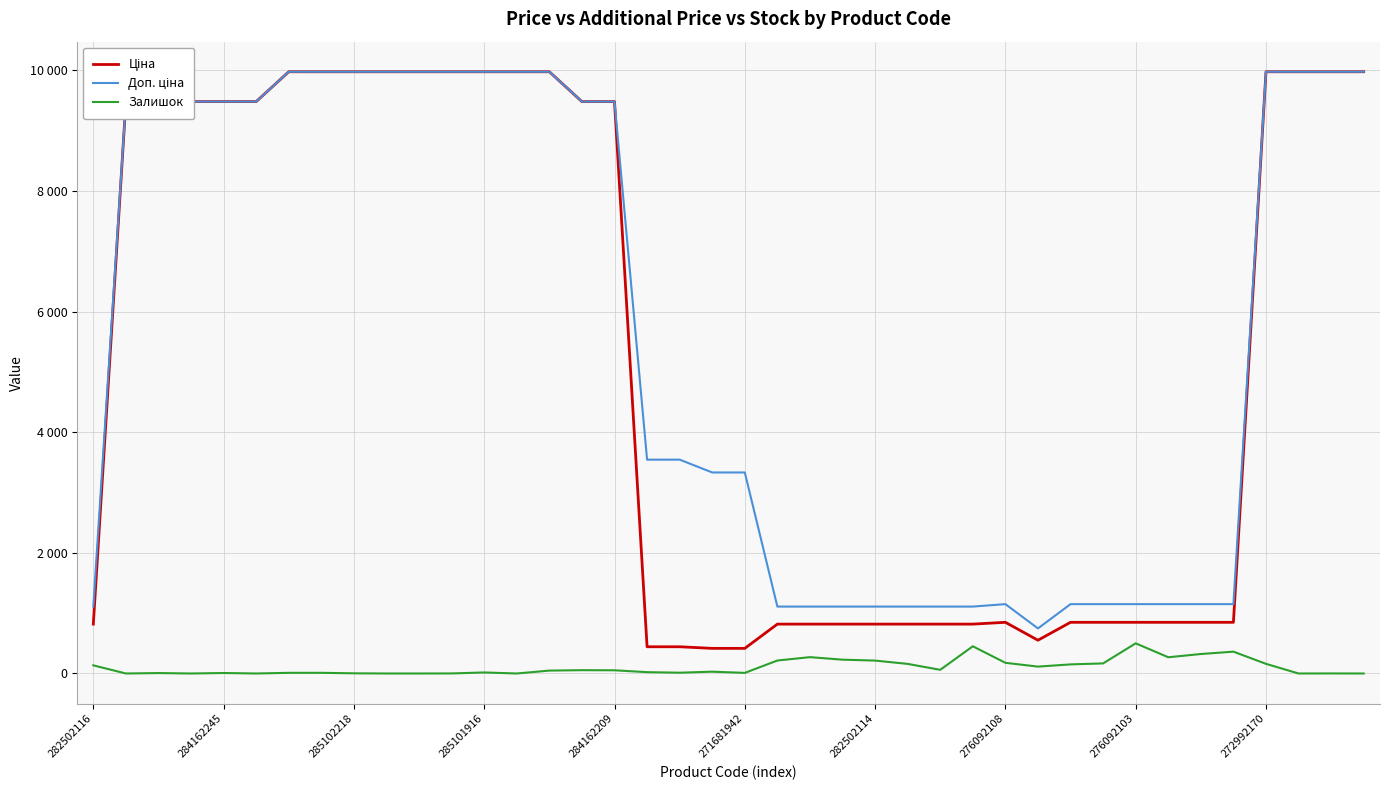

Reading left to right, extract all data points from this chart.

Ціна: 818.5	9480.1	9975.0	9480.1	9480.1	9480.1	9975.0	9975.0	9975.0	9975.0	9975.0	9975.0	9975.0	9975.0	9975.0	9480.1	9480.1	443.1	443.1	416.6	416.6	818.5	818.5	818.5	818.5	818.5	818.5	818.5	848.4	551.5	848.4	848.4	848.4	848.4	848.4	848.4	9975.0	9975.0	9975.0	9975.0
Доп. ціна: 1109.2	9480.1	9975.0	9480.1	9480.1	9480.1	9975.0	9975.0	9975.0	9975.0	9975.0	9975.0	9975.0	9975.0	9975.0	9480.1	9480.1	3545.0	3545.0	3332.5	3332.5	1109.2	1109.2	1109.2	1109.2	1109.2	1109.2	1109.2	1149.7	747.0	1149.7	1149.7	1149.7	1149.7	1149.7	1149.7	9975.0	9975.0	9975.0	9975.0
Залишок: 135.0	0.0	7.0	0.0	8.0	0.0	11.0	11.0	3.0	0.0	0.0	1.0	17.0	0.0	48.0	55.0	53.0	22.0	13.0	30.0	10.0	215.0	271.0	229.0	214.0	159.0	61.0	451.0	177.0	114.0	151.0	167.0	500.0	269.0	323.0	362.0	160.0	0.0	1.0	0.0